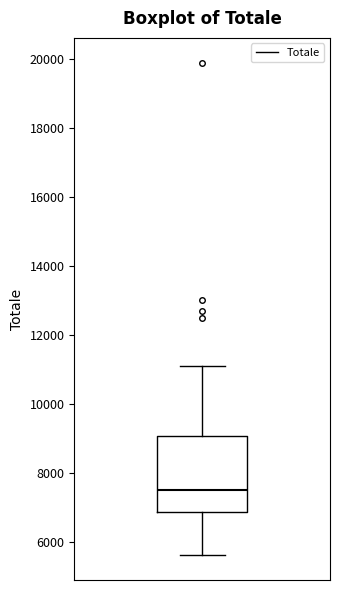

Where does the upper whisker of the box end on the y-axis? The values are not printed on the chart, so give them approximately, as read against the axis.

11200